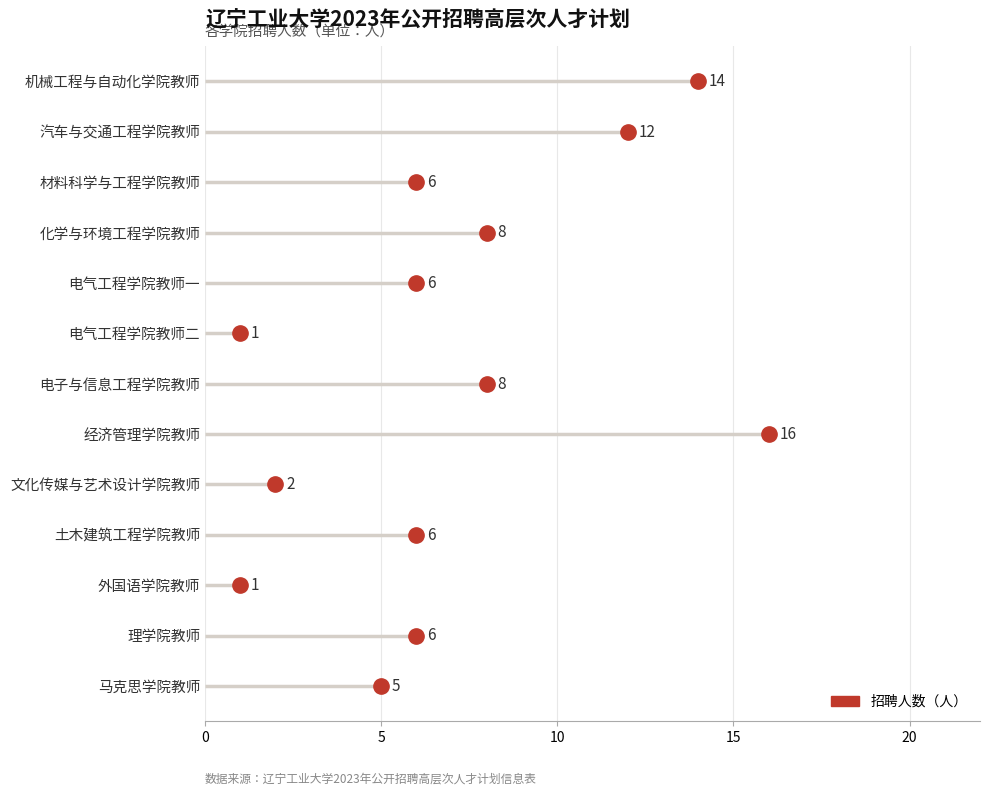

How many data points are above 6?

5